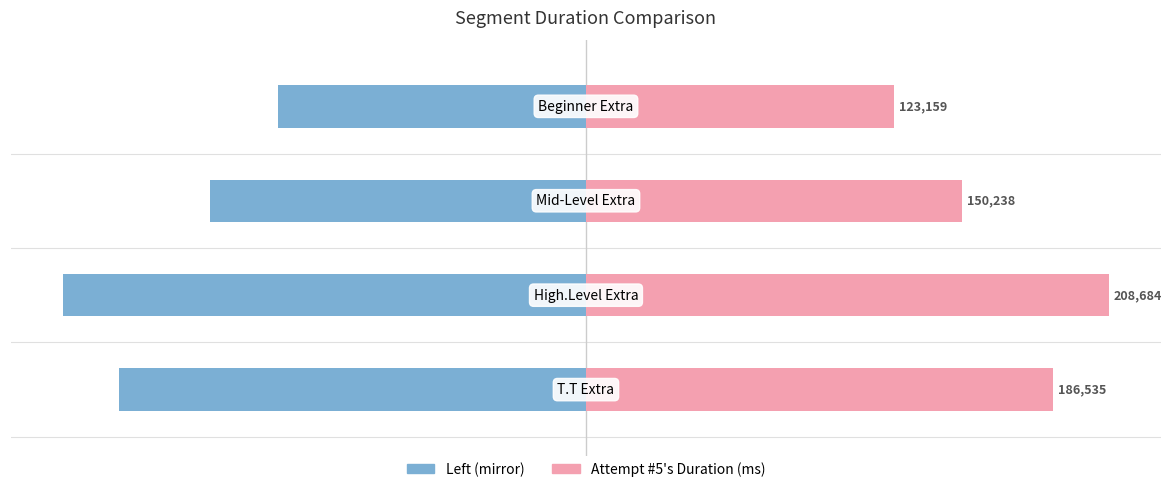

Which has a higher value, 1 or 3?

3